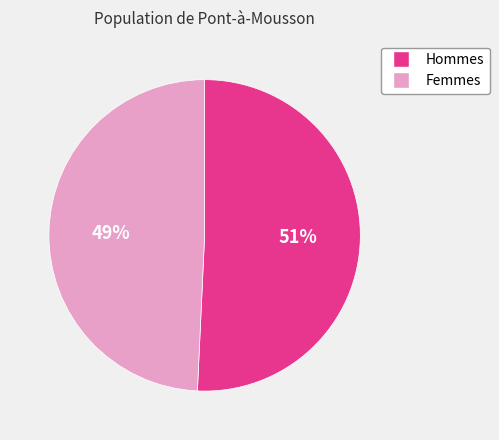

Does any single category account for the majority?

Yes